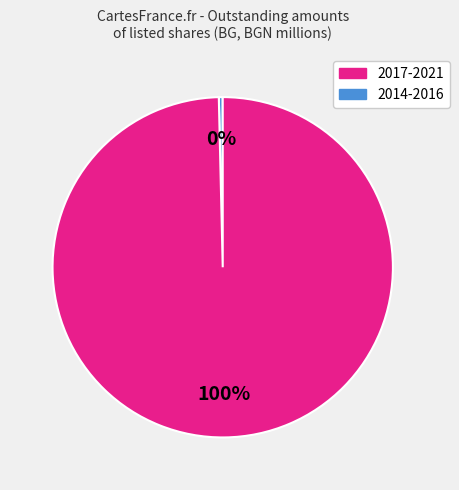

Is there any slice that represents more than half of the pie?

Yes